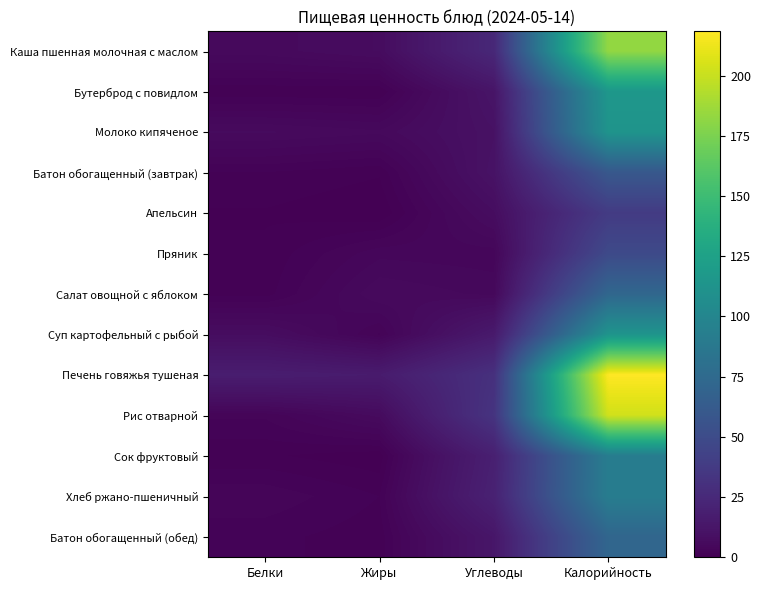

What is the greatest value displayed?

218.4